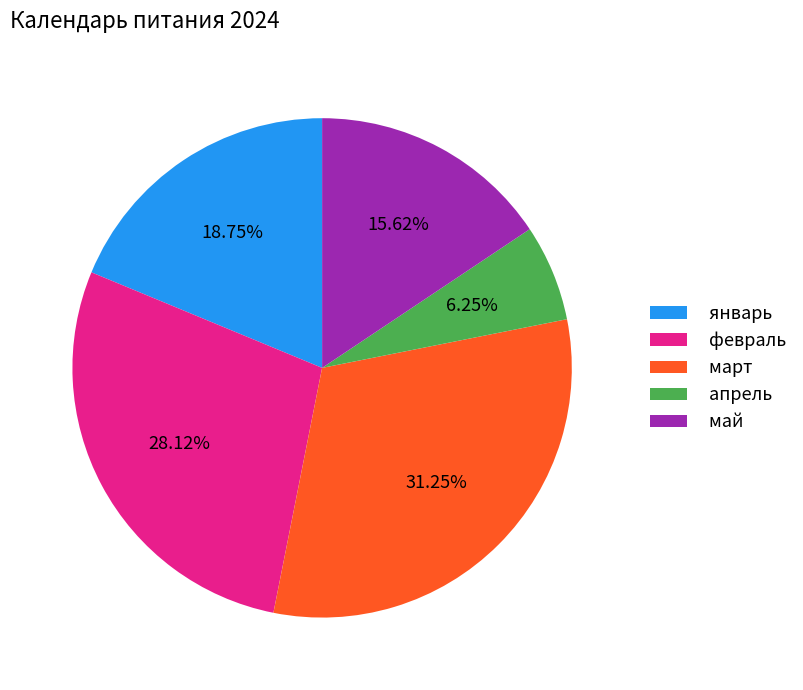

Is апрель the majority of the pie?

No